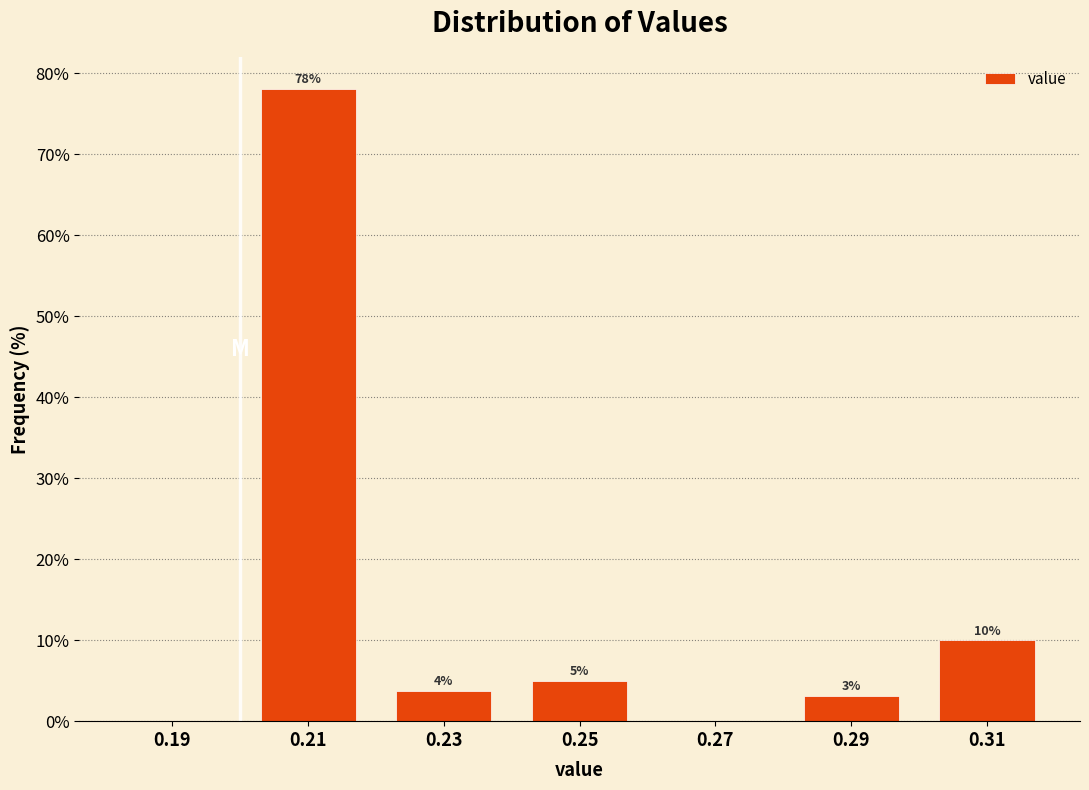

Over which range of the x-axis is the bar tallest?

0.20 to 0.22